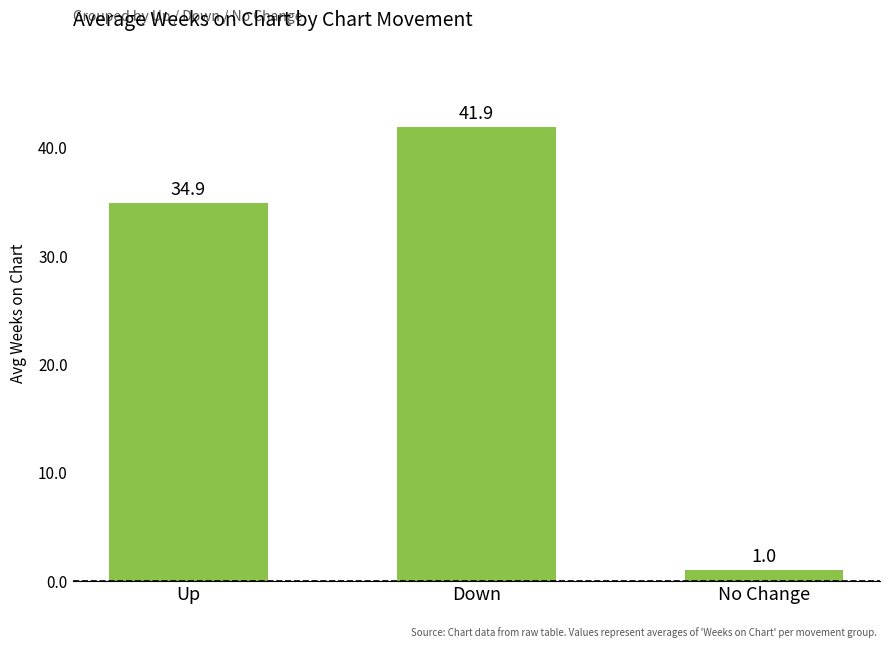

What is the change in value from Down to No Change?

-40.9